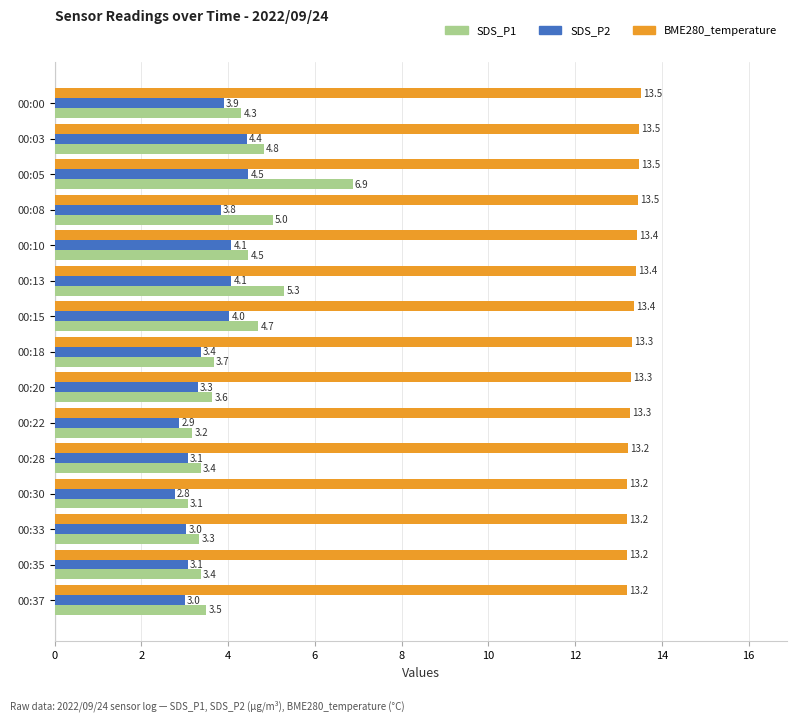

What is the sum of the SDS_P1 values at 00:08 and 00:05?

11.9